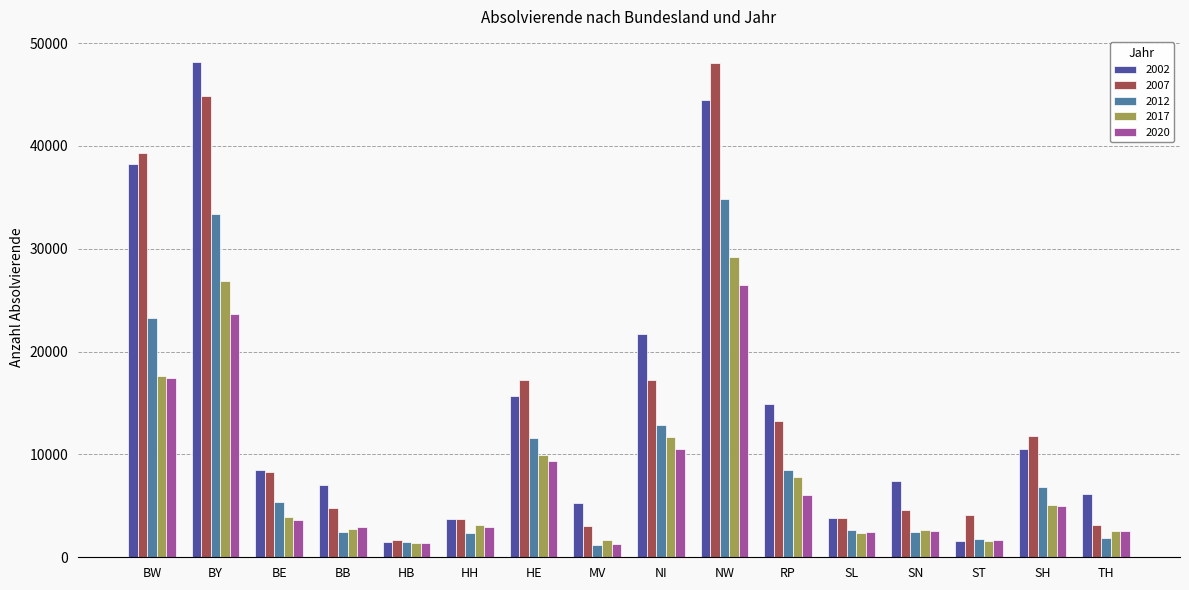

What is the value of the 2012 bar at the 2nd from the left?

33398